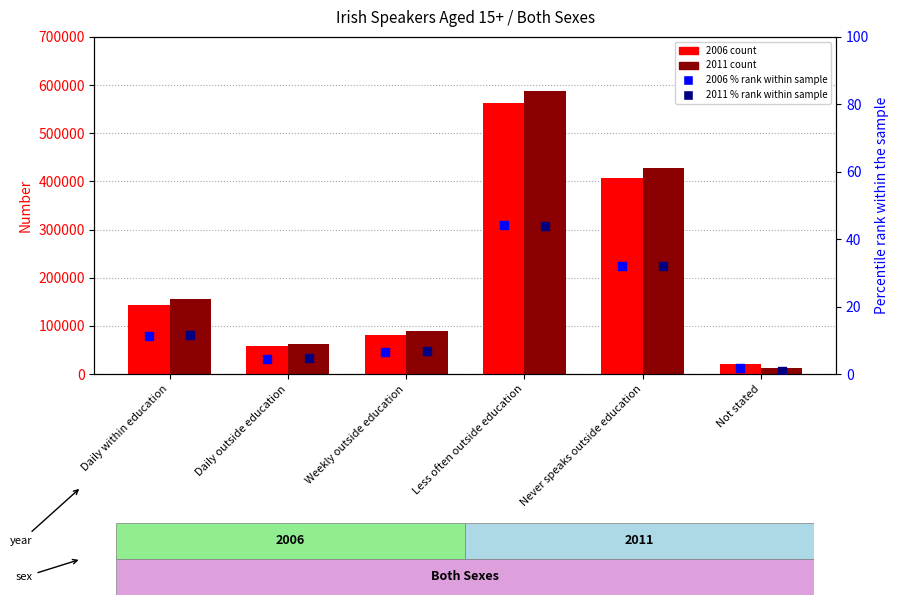

What is the total value across all series at Daily within education?

300336.0